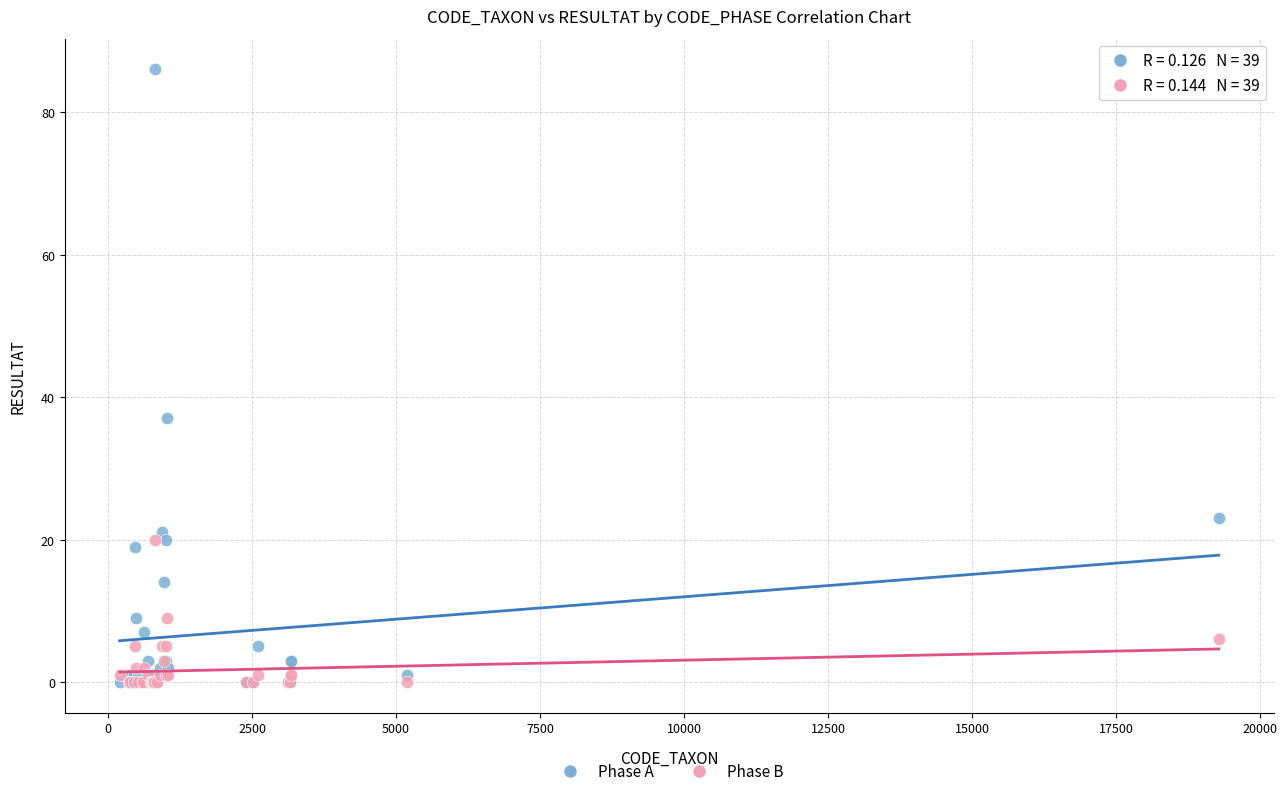

In the Phase A series, what Y value is closest to 43?

37